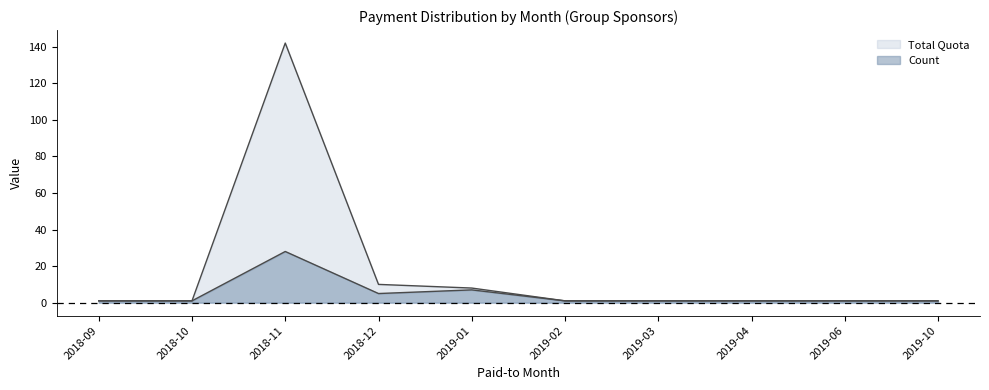

At how many categories does at least one series exceed 83?

1